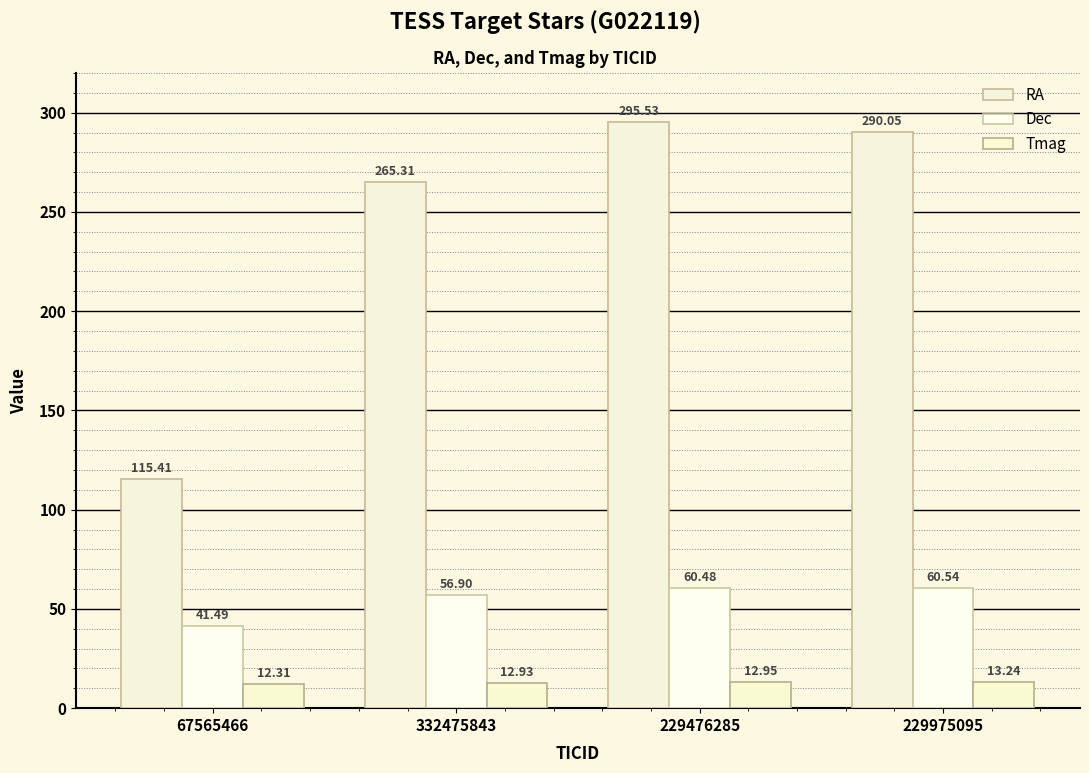

Reading left to right, what are all the values shown in this chart?

RA: 115.4	265.3	295.5	290.0
Dec: 41.5	56.9	60.5	60.5
Tmag: 12.3	12.9	12.9	13.2